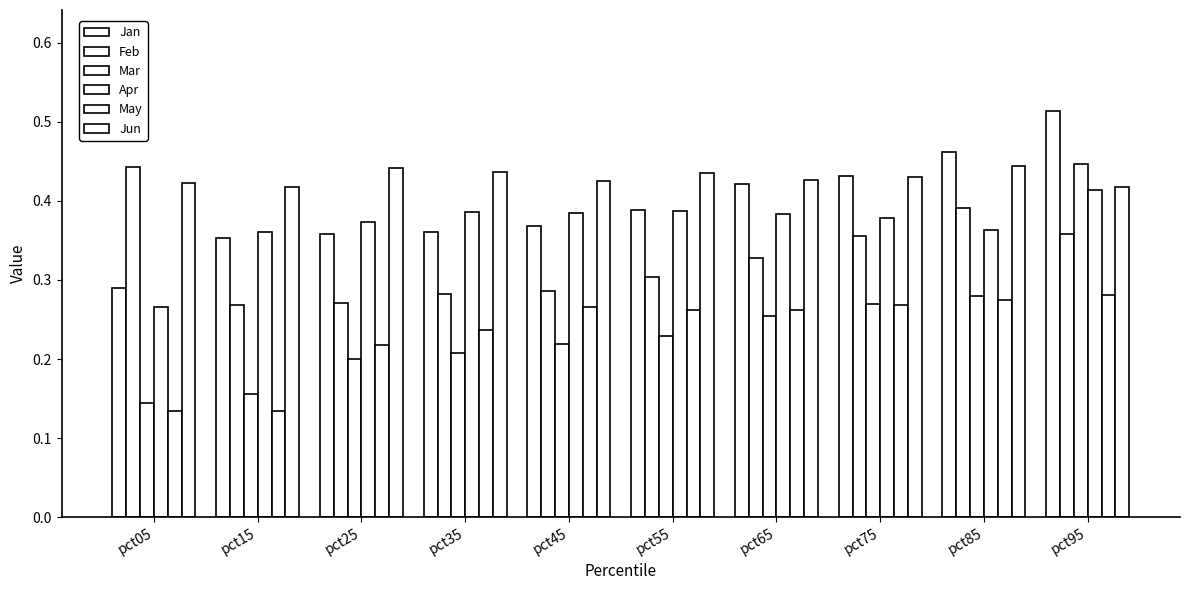

How many series are shown in this chart?

6